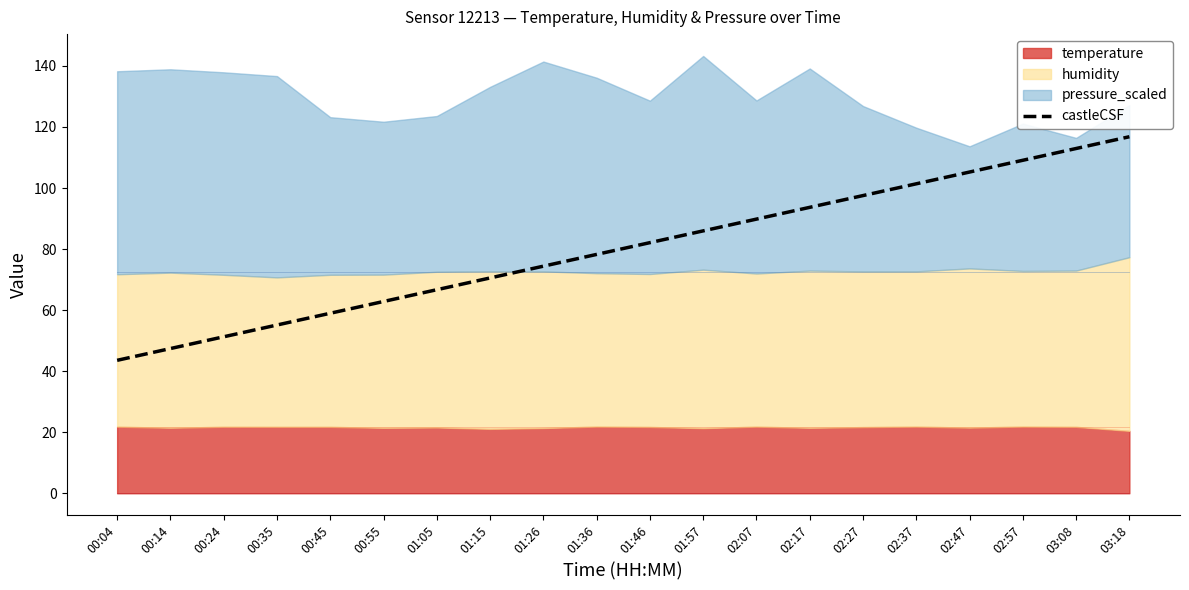

List the labels in order of castleCSF value, largest first.

03:18, 03:08, 02:57, 02:47, 02:37, 02:27, 02:17, 02:07, 01:57, 01:46, 01:36, 01:26, 01:15, 01:05, 00:55, 00:45, 00:35, 00:24, 00:14, 00:04